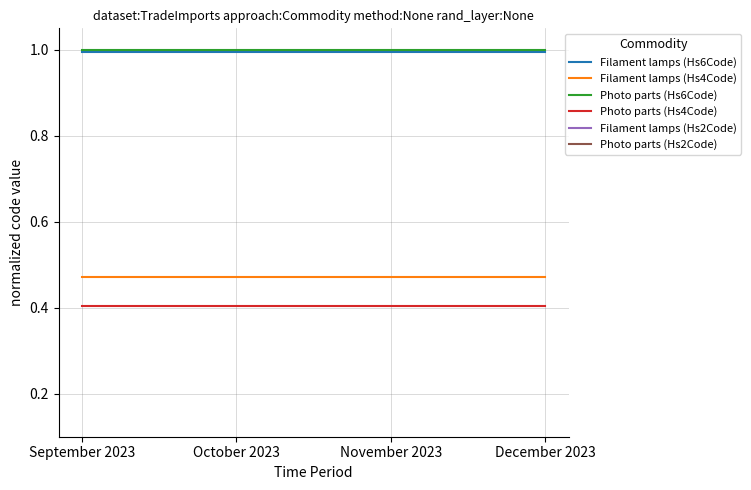

Which series has the largest range (max minus min)?

Filament lamps (Hs6Code)